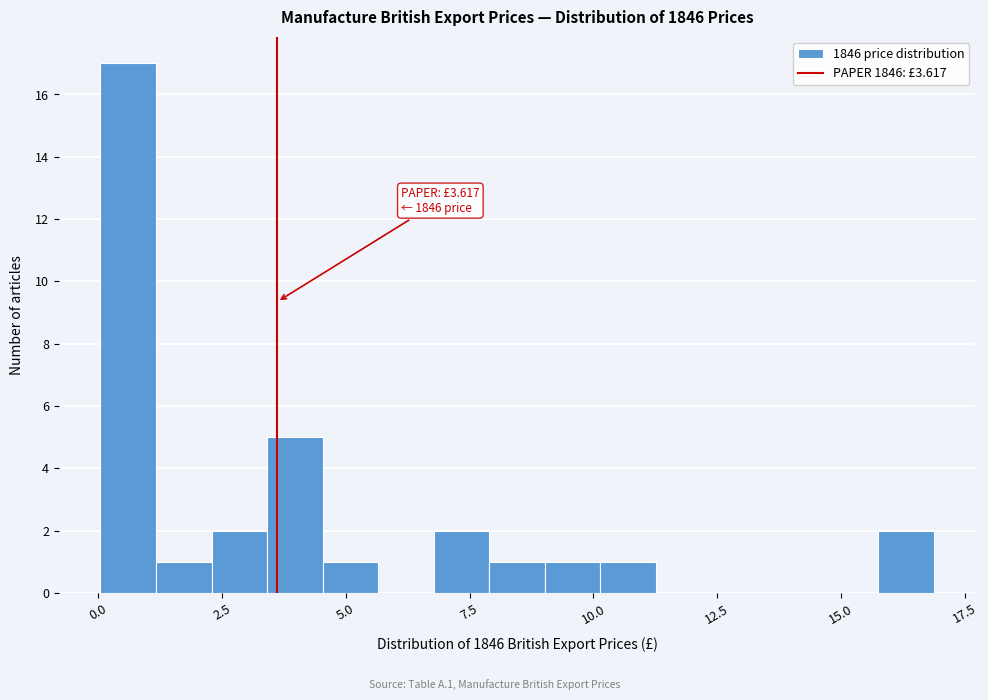

Around what value on the x-axis is the tallest bar? Give the approximate position of its centre, as read against the axis.

0.5